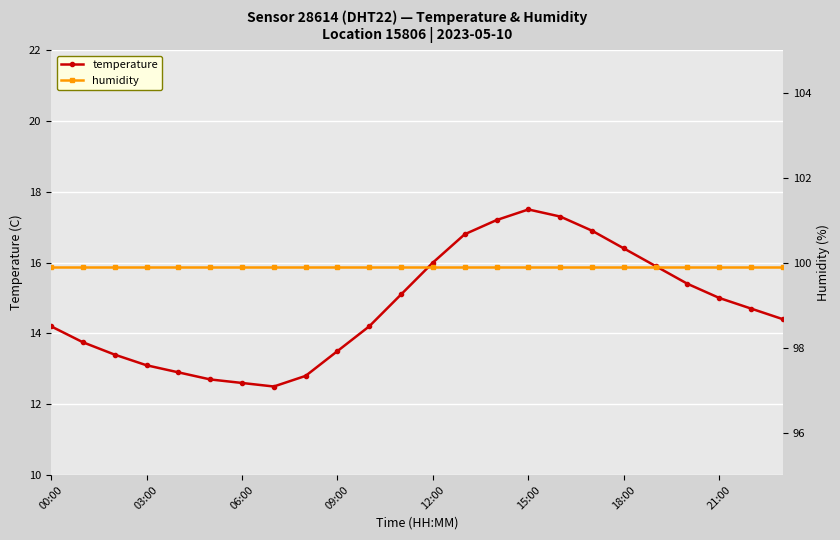

At which label does temperature first exceed 14?

00:00